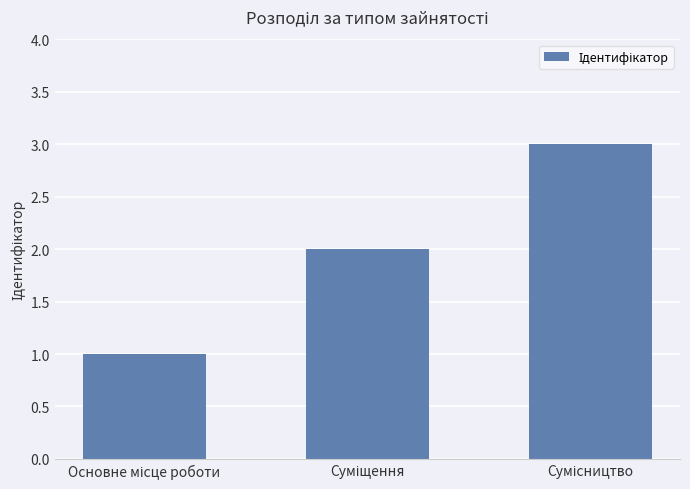

What is the average value?

2